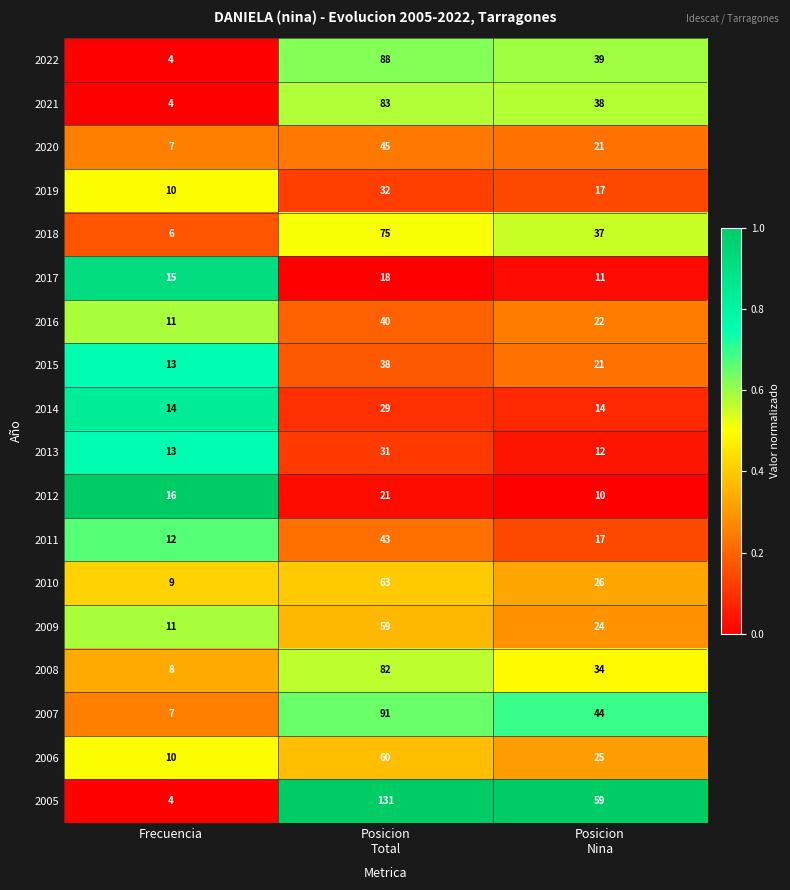

Which series has the largest total across all categories?

2005